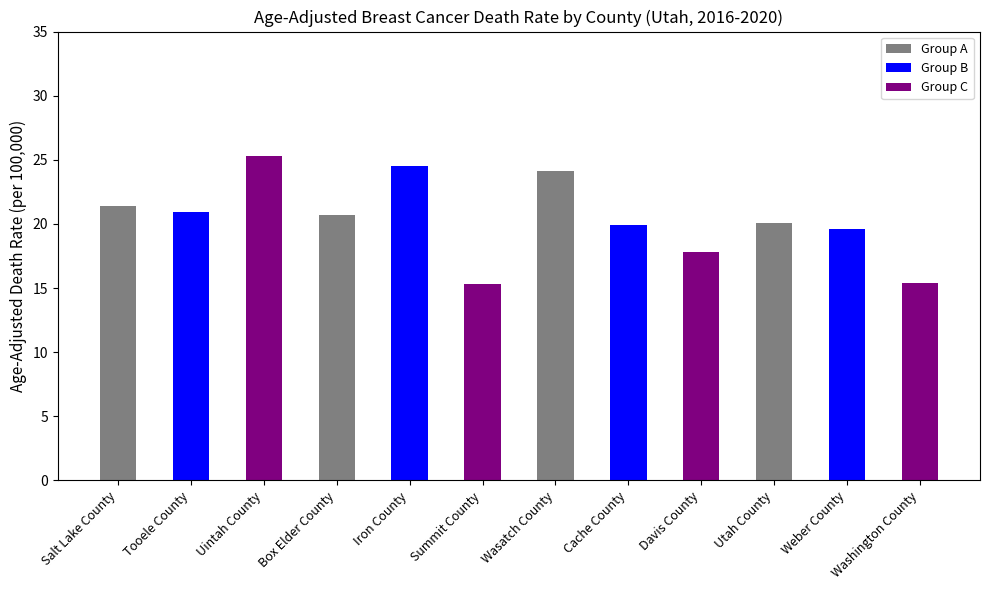

Rank the series by their maximum value, from lowest to highest.

Group A, Group B, Group C